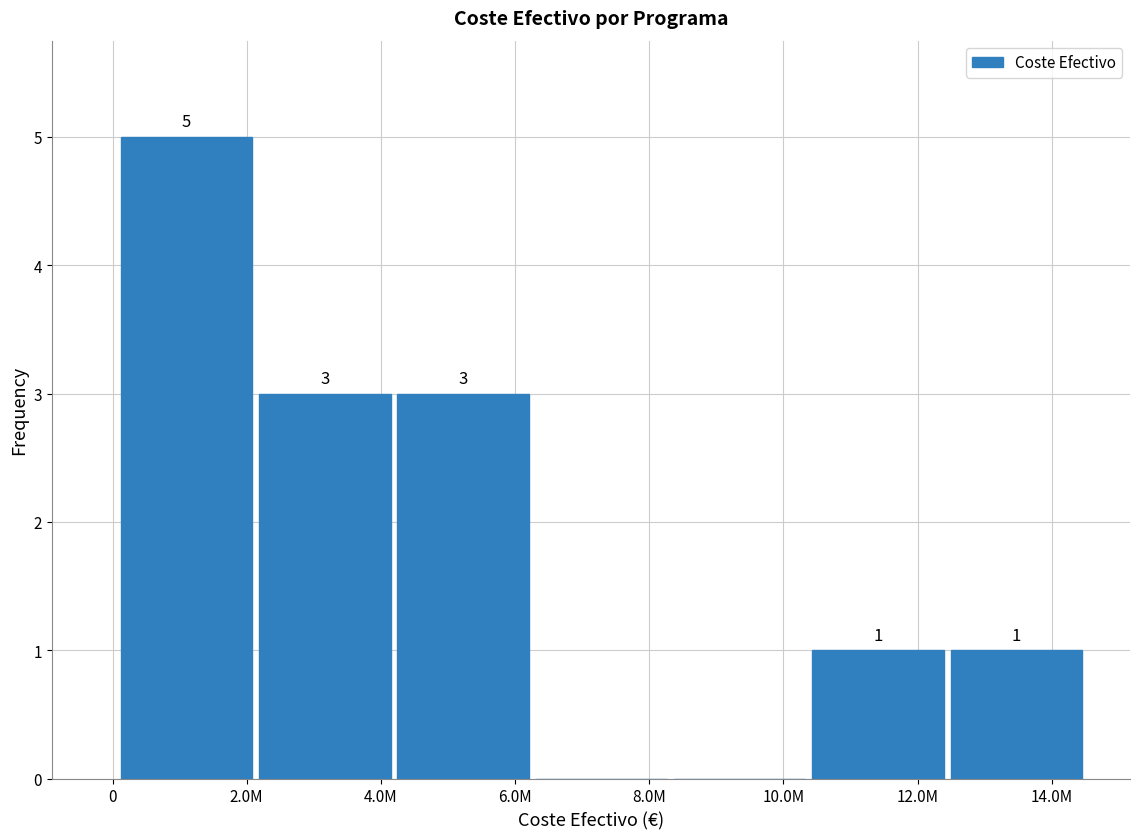

Reading right to left, extract all data points from this chart.

14.0M=1	12.0M=1	10.0M=0	8.0M=0	6.0M=3	4.0M=3	2.0M=5